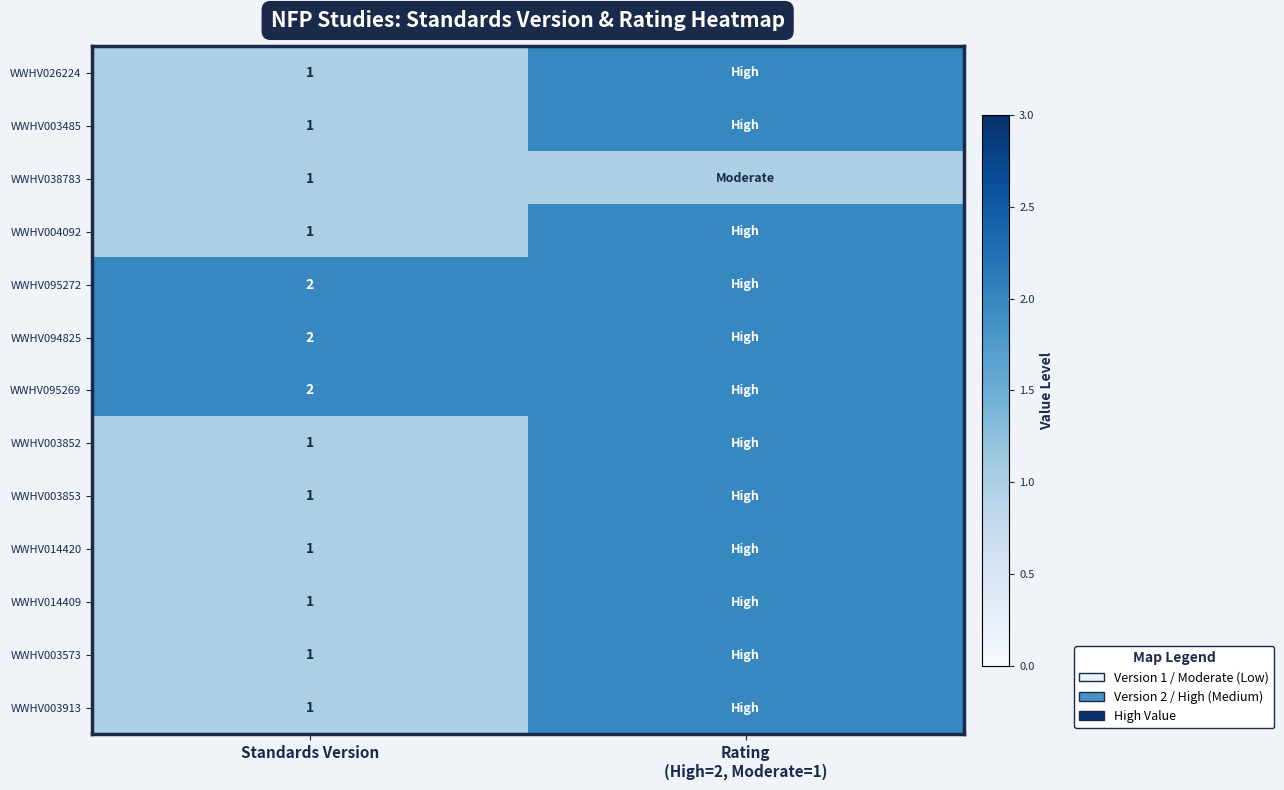

Is it true that WWHV014420 equals 1 at Standards Version?

True